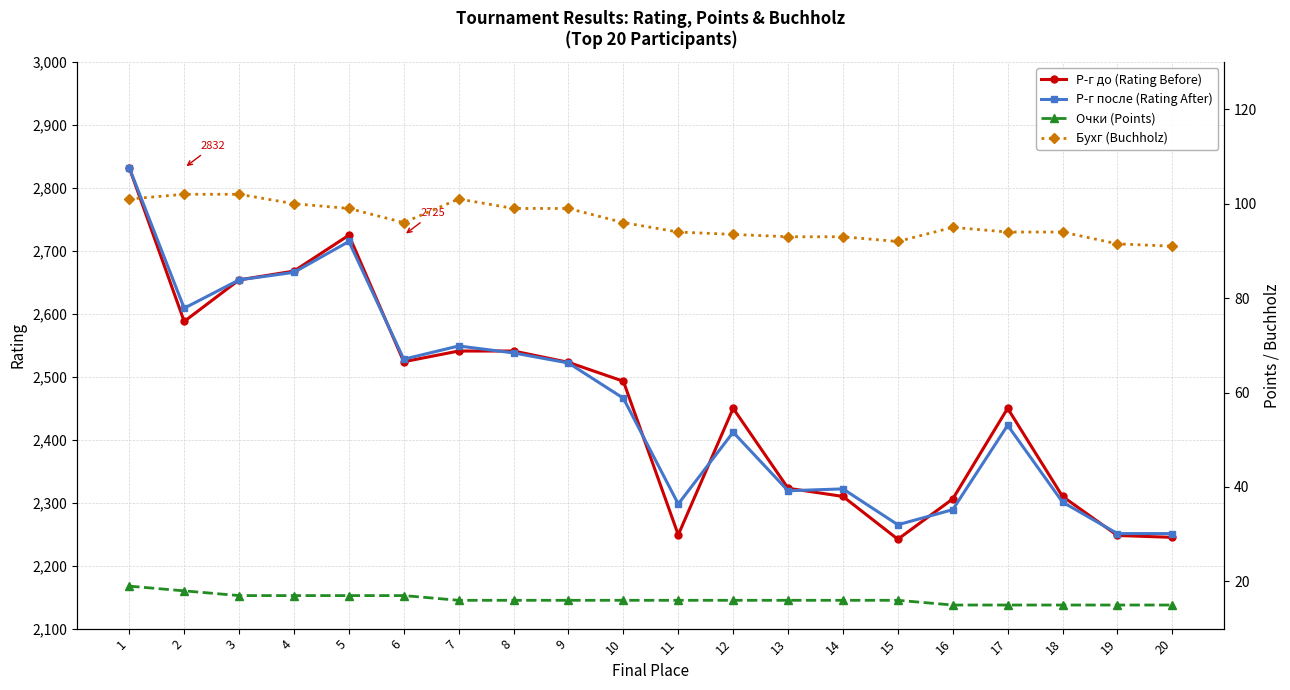

True or false: Бухг (Buchholz) and Очки (Points) intersect in this chart.

False